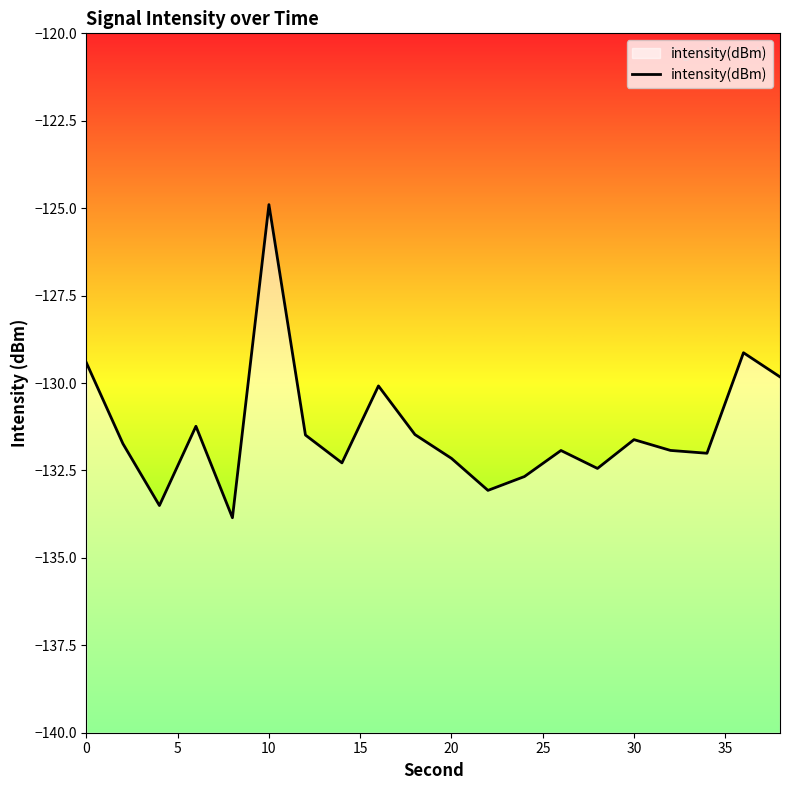

The chart shows a value of -124.9 at 10. True or false?

True